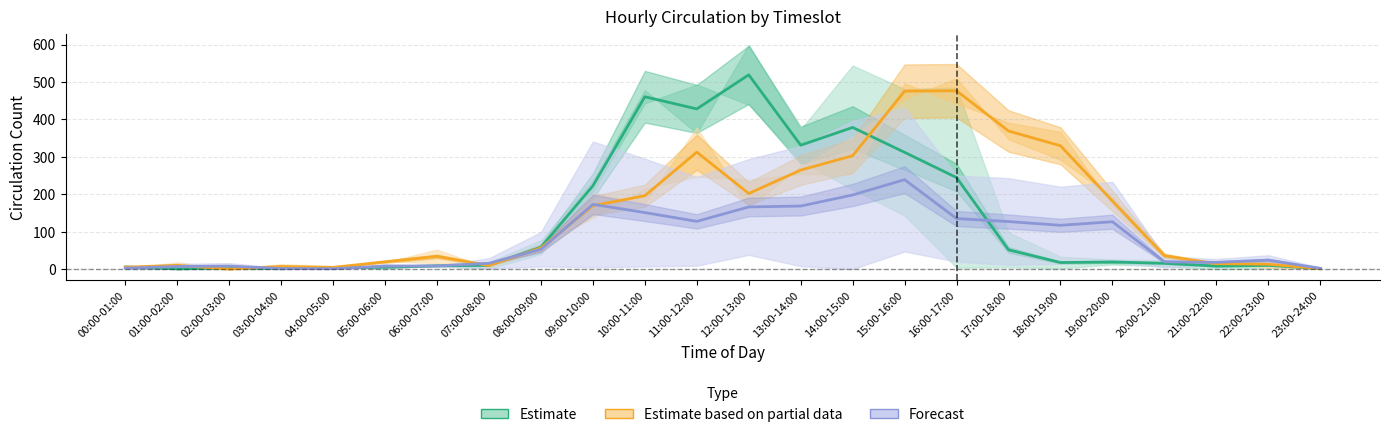

What is the difference between the maximum and minimum values in the 2015-01-02 mid series?

518.5